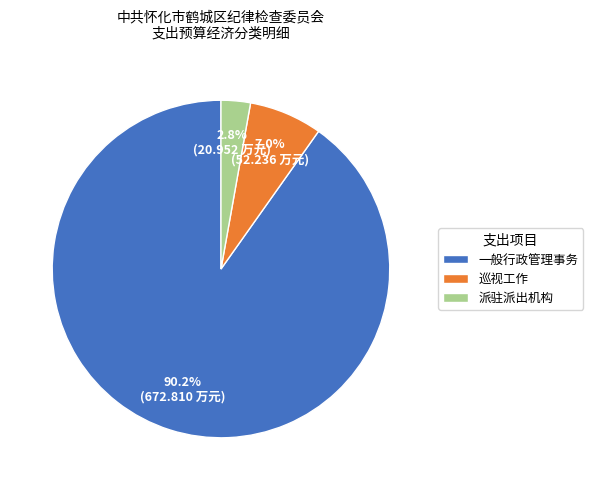

To the nearest percent, what portion does 派驻派出机构 represent?

3%